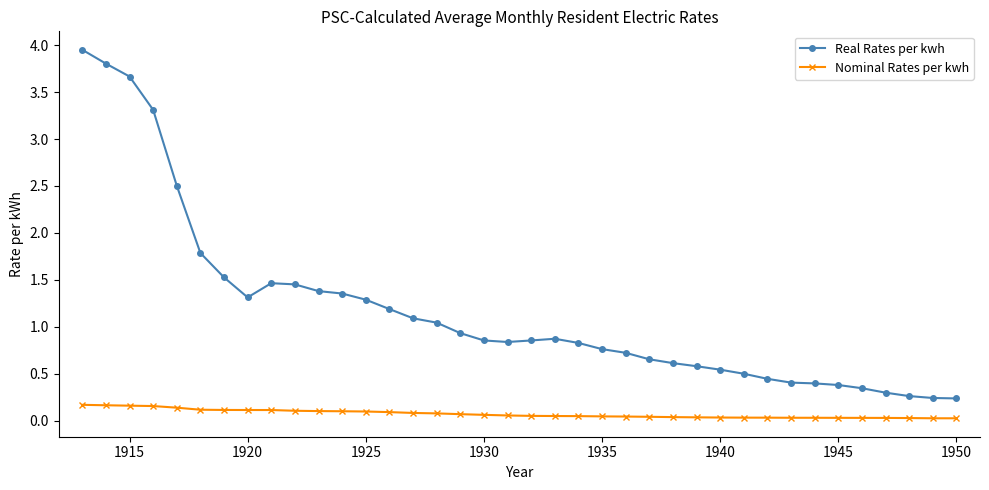

True or false: Nominal Rates per kwh and Real Rates per kwh intersect in this chart.

False